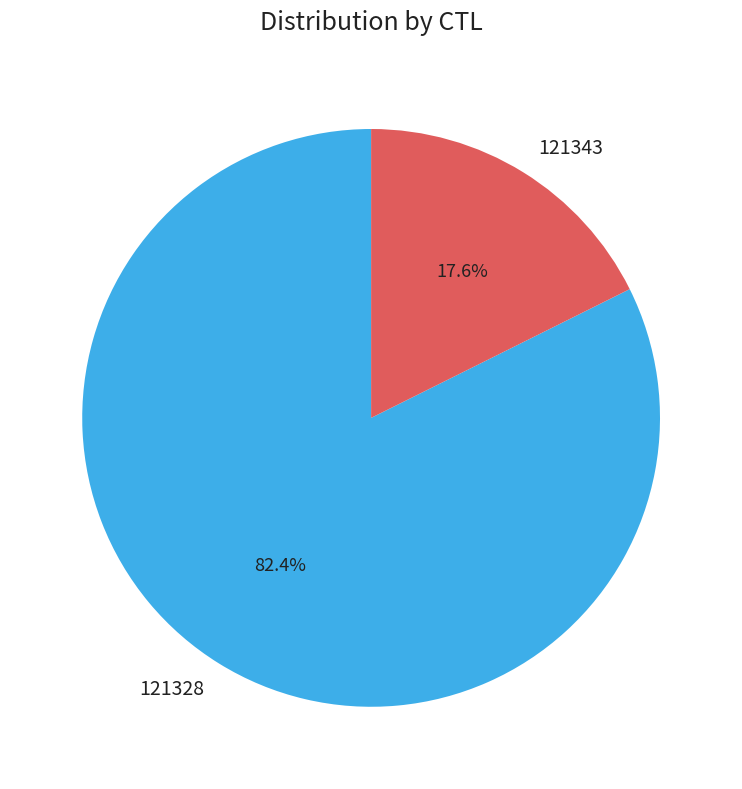

Which slice is the smallest?

121343